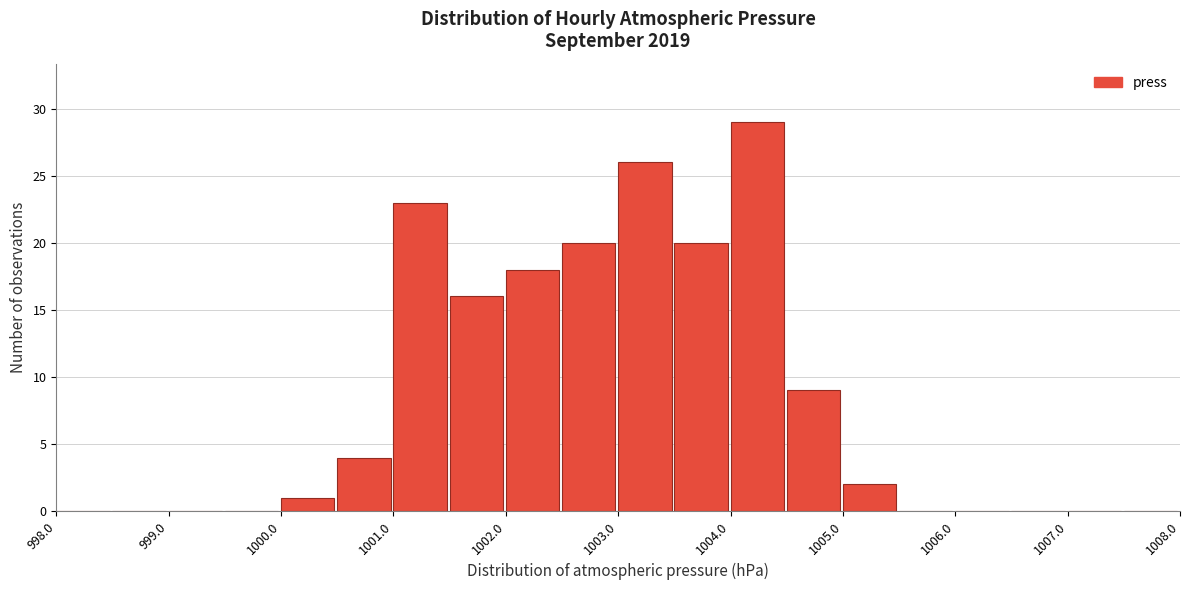

What is the height of the bar covering 1000.5 to 1001.0 on the x-axis? The values are not printed on the chart, so give them approximately, as read against the axis.

4